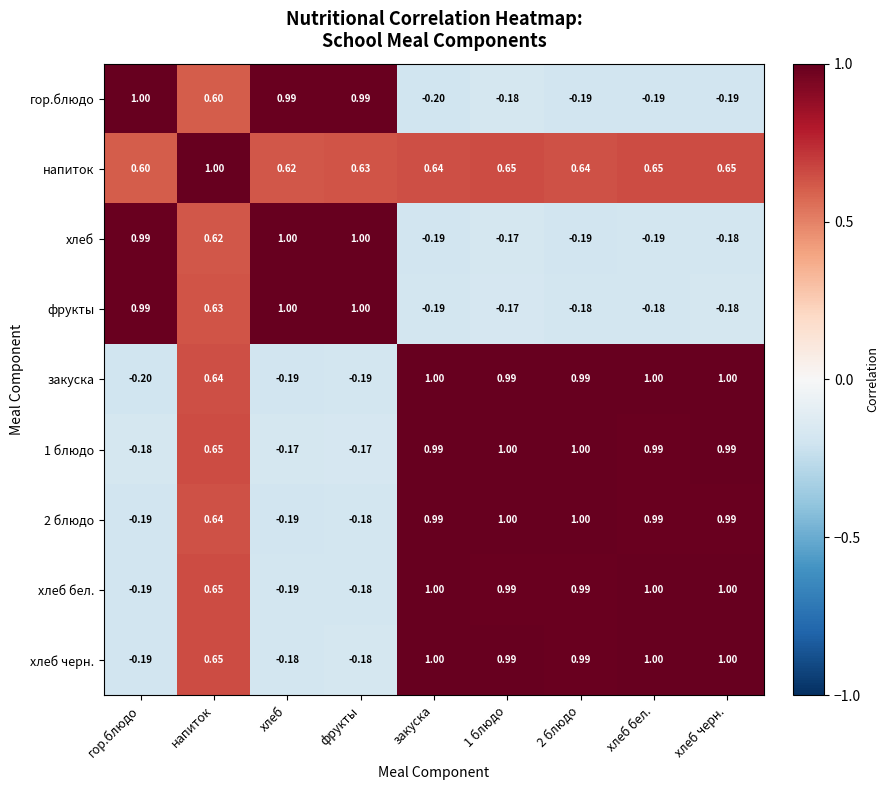

Where does the 2 блюдо series first go above 0?

напиток